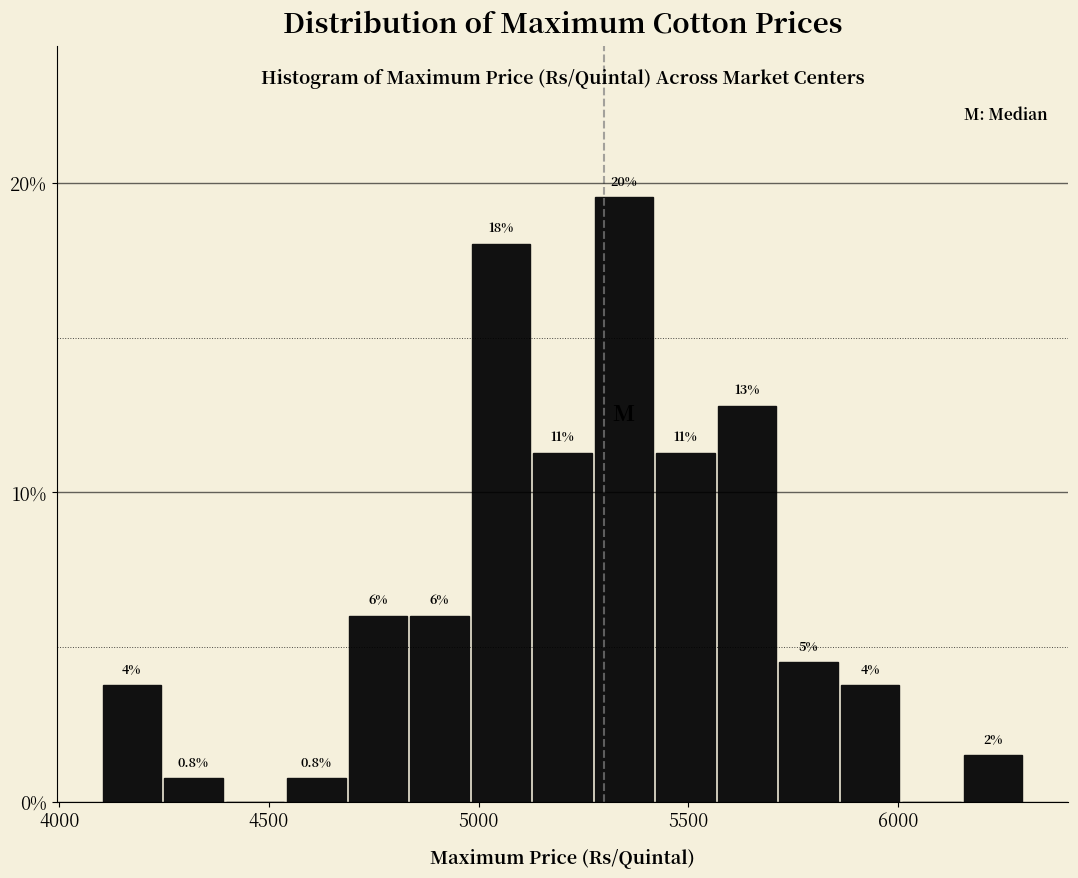

Read against the x-axis, roughly where is the centre of the tallest bar?

5350